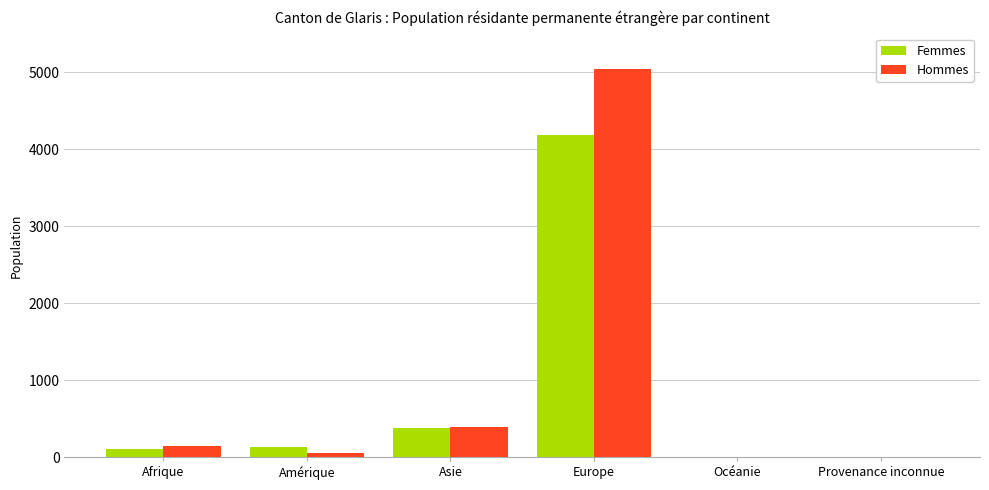

Which series changed the most between Europe and Provenance inconnue?

Hommes